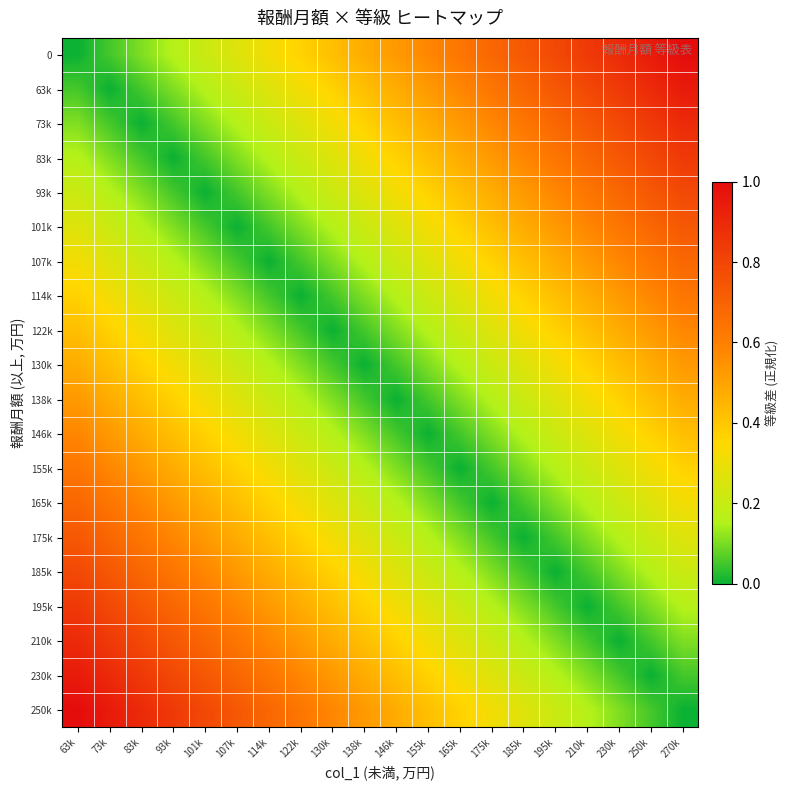

How many categories are shown in the chart?

20